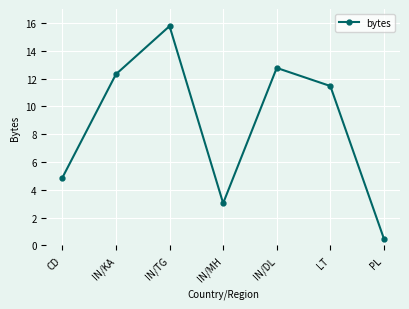

What is the ratio of the value at LT to the value at IN/KA?

0.9